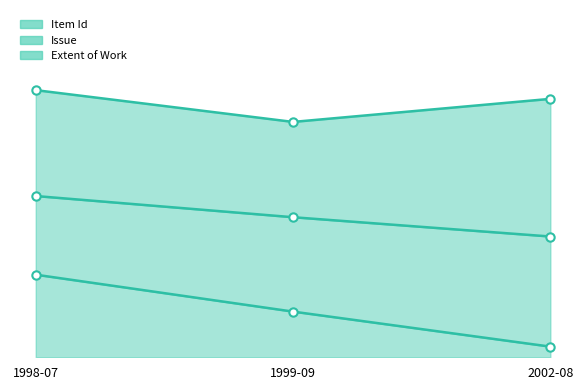

True or false: Item Id has a value of 16.6 at 1999-09.

True